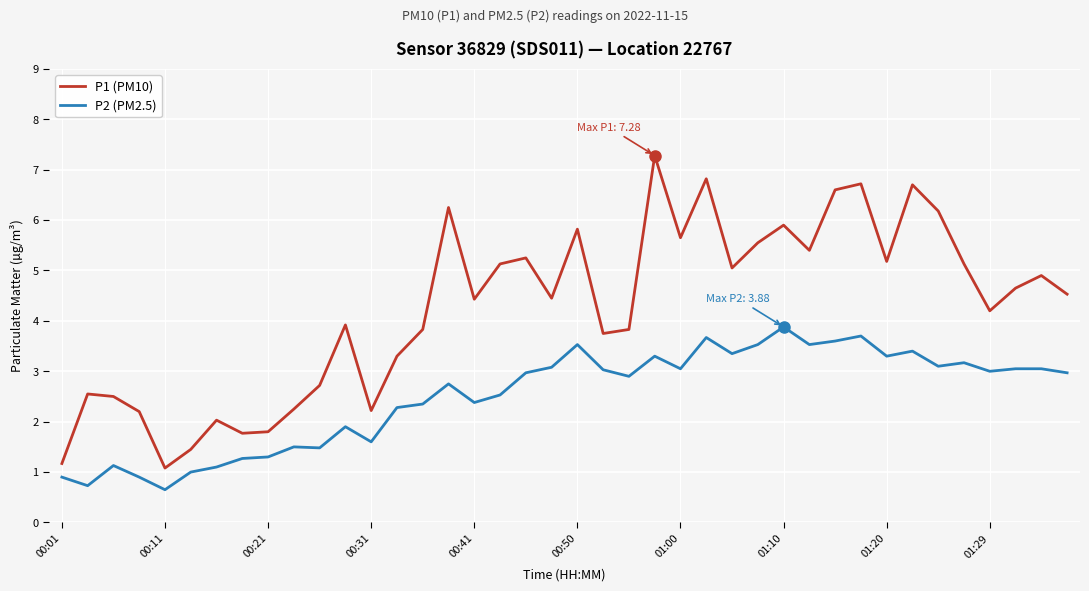

True or false: P2 (PM2.5) and P1 (PM10) cross at least once.

False